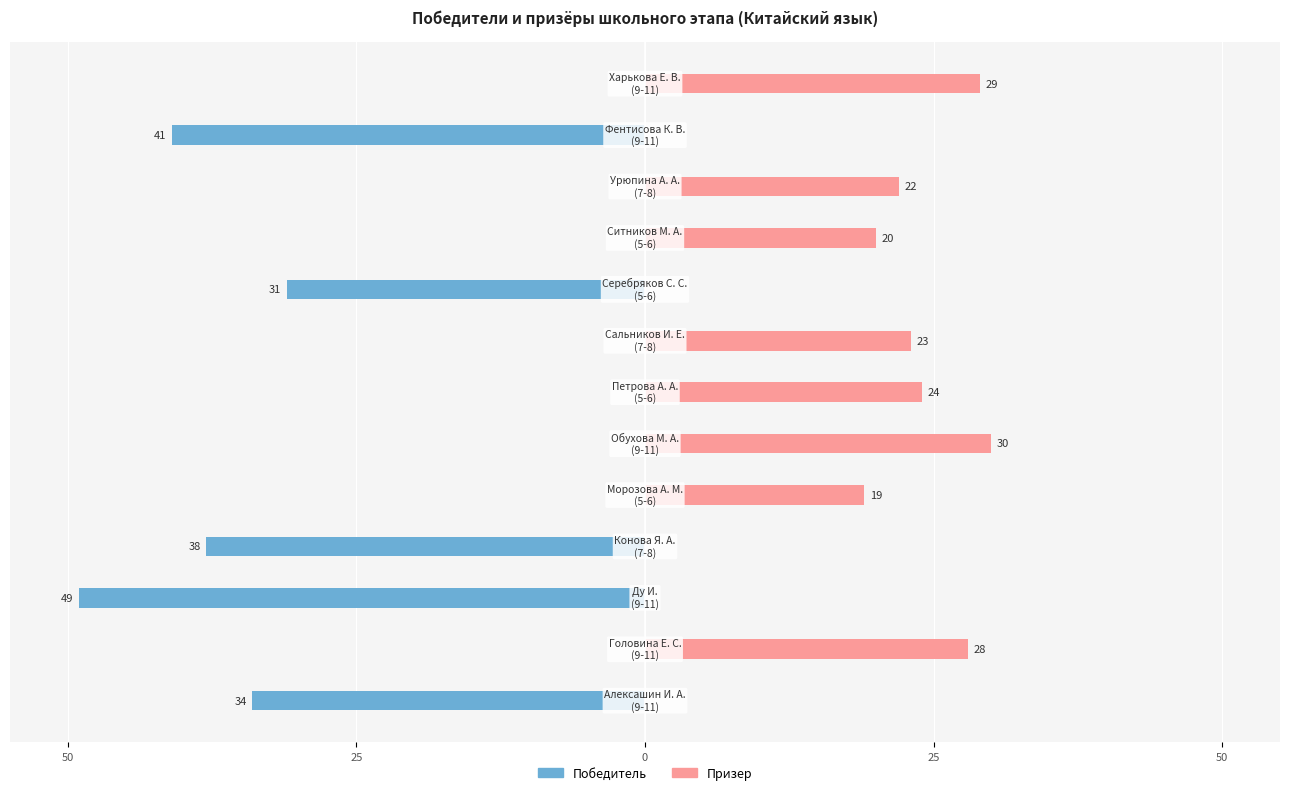

Between 25 and 5, which is larger?

5